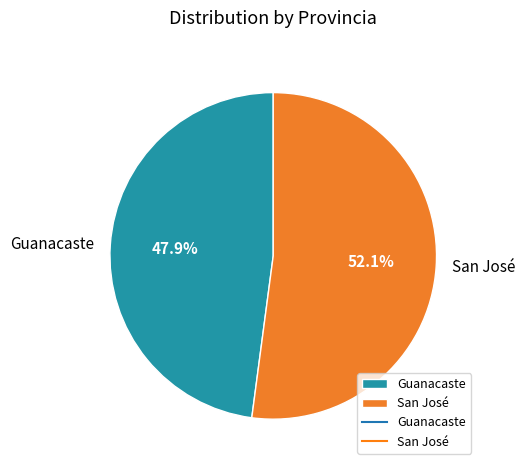

Which slice is the largest?

San José